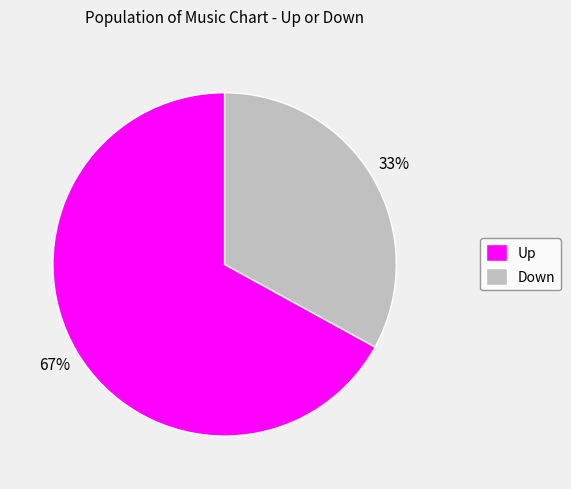

What percentage is the Up slice, to the nearest percent?

67%